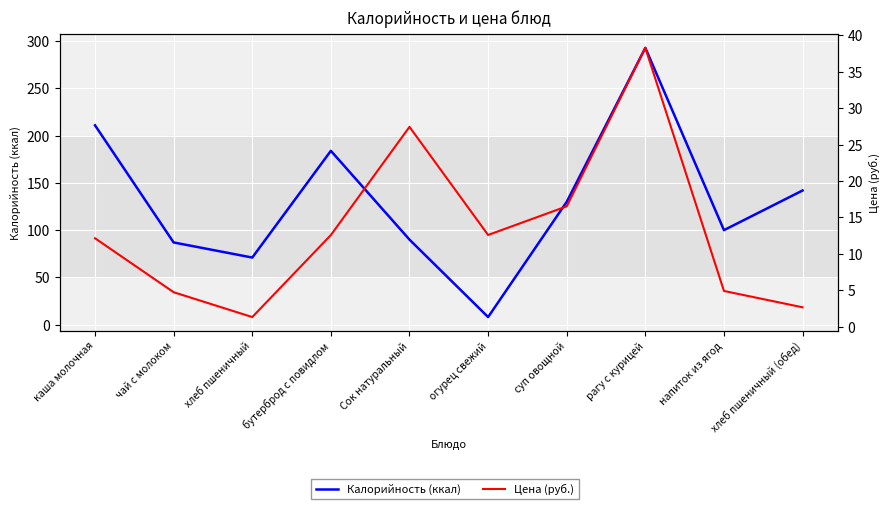

True or false: Калорийность (ккал) has more than 2 points higher than both neighbors.

False